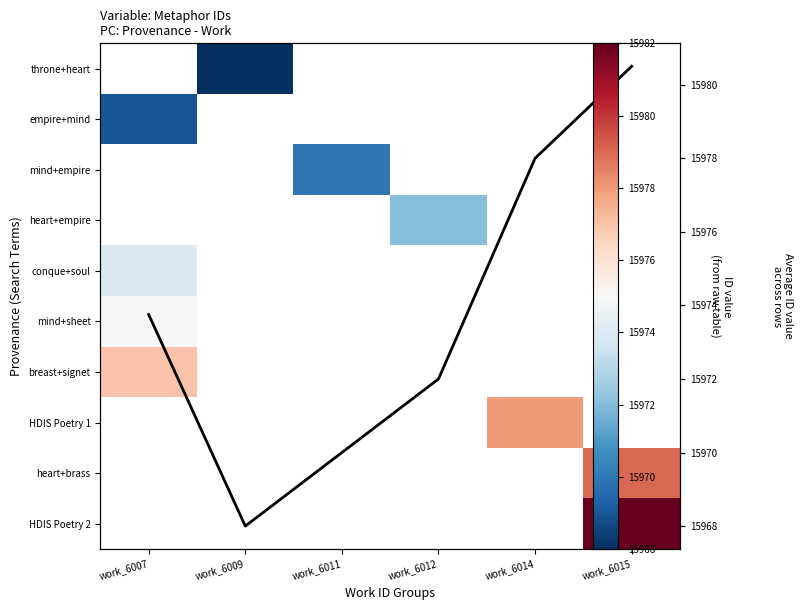

Which category has the highest value across all series?

work_6015